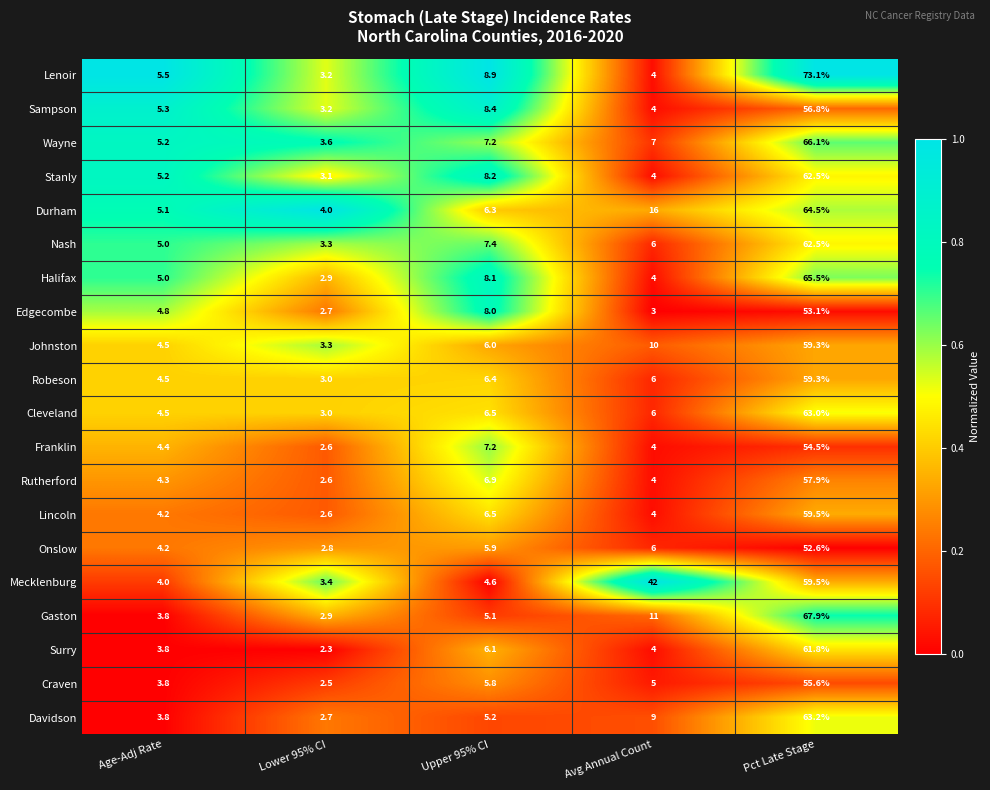

At which label does Robeson reach its minimum?

Lower 95% CI